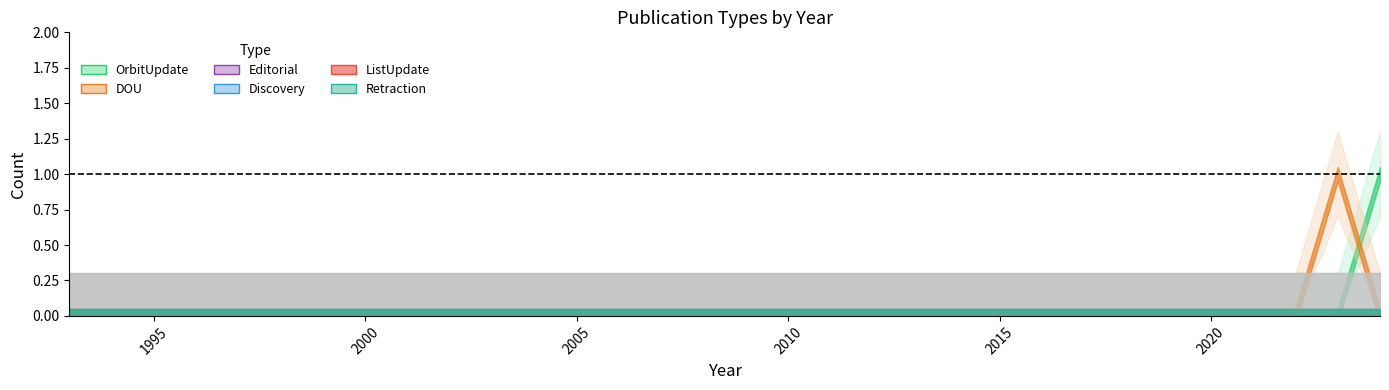

Reading right to left, list all the values displayed in this chart.

OrbitUpdate: 1	0	0	0	0	0	0	0	0	0	0	0	0	0	0	0	0	0	0	0	0	0	0	0	0	0	0	0	0	0	0	0
DOU: 0	1	0	0	0	0	0	0	0	0	0	0	0	0	0	0	0	0	0	0	0	0	0	0	0	0	0	0	0	0	0	0
Editorial: 0	0	0	0	0	0	0	0	0	0	0	0	0	0	0	0	0	0	0	0	0	0	0	0	0	0	0	0	0	0	0	0
Discovery: 0	0	0	0	0	0	0	0	0	0	0	0	0	0	0	0	0	0	0	0	0	0	0	0	0	0	0	0	0	0	0	0
ListUpdate: 0	0	0	0	0	0	0	0	0	0	0	0	0	0	0	0	0	0	0	0	0	0	0	0	0	0	0	0	0	0	0	0
Retraction: 0	0	0	0	0	0	0	0	0	0	0	0	0	0	0	0	0	0	0	0	0	0	0	0	0	0	0	0	0	0	0	0